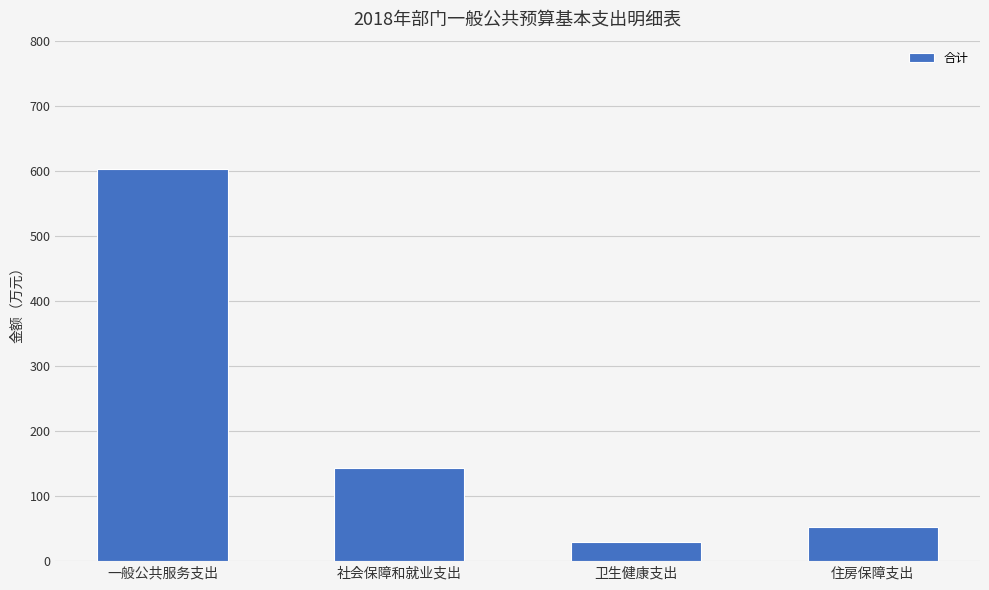

What value does the data have at 社会保障和就业支出?

143.1